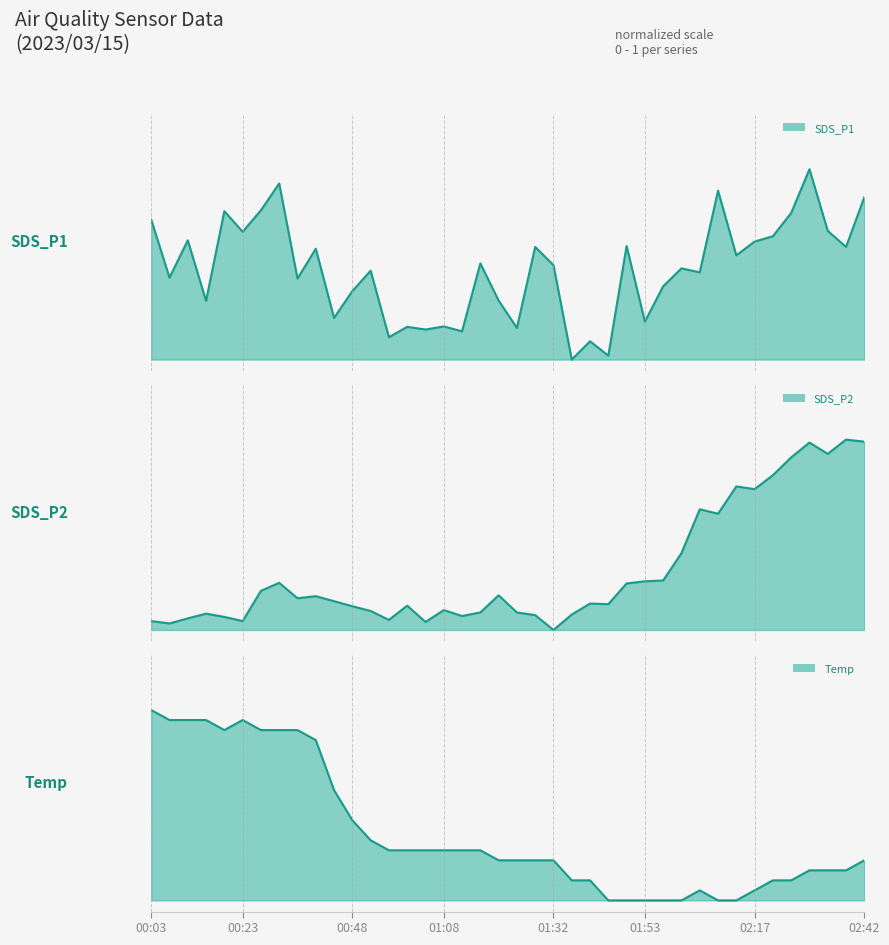

Where do SDS_P1 line and SDS_P2 line first cross each other?

22 and 23